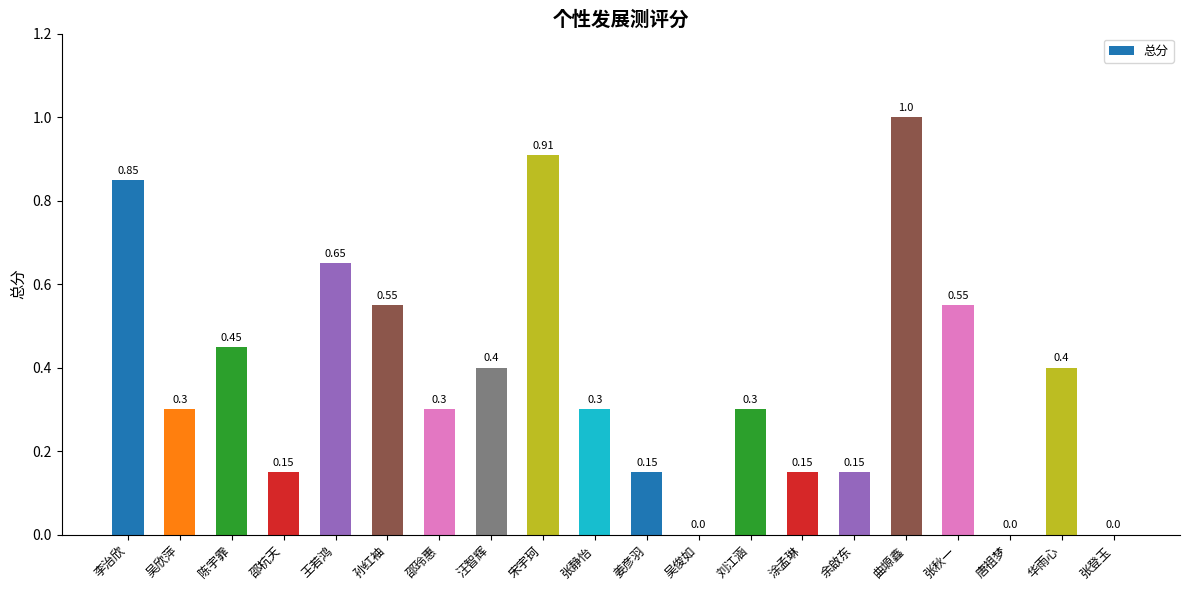

Which label corresponds to the largest value in the chart?

曲塬鑫